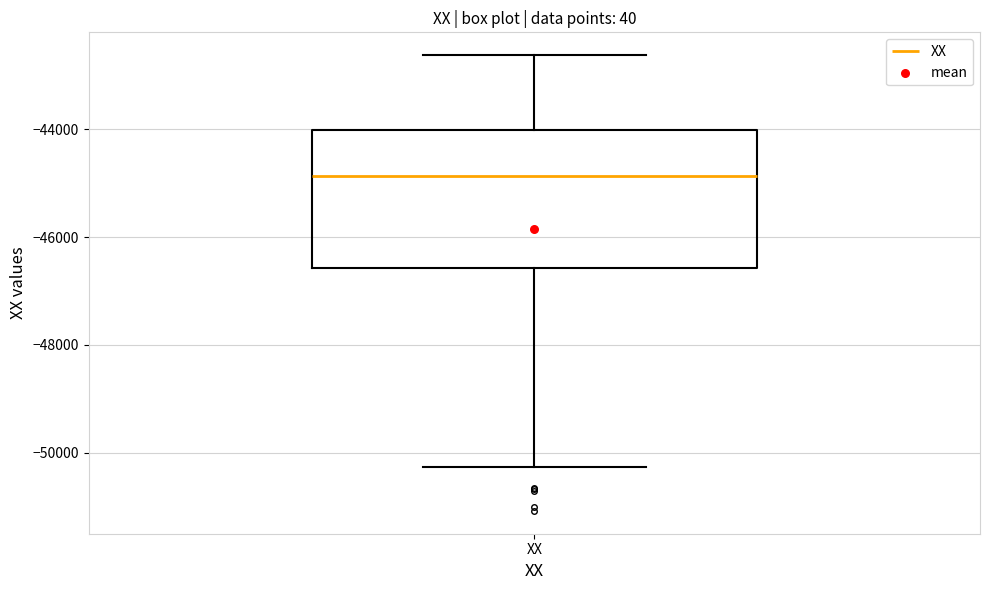

Where does the median line of the box for XX sit on the y-axis? The values are not printed on the chart, so give them approximately, as read against the axis.

-44800